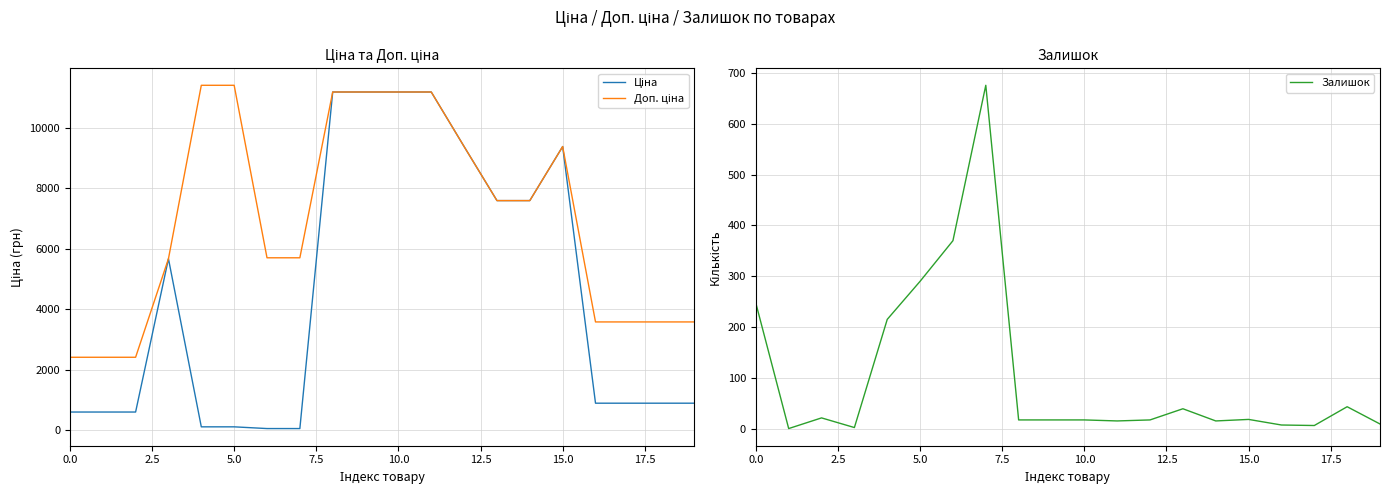

What is the value of the Доп. ціна point at the 4th from the left?

5673.8